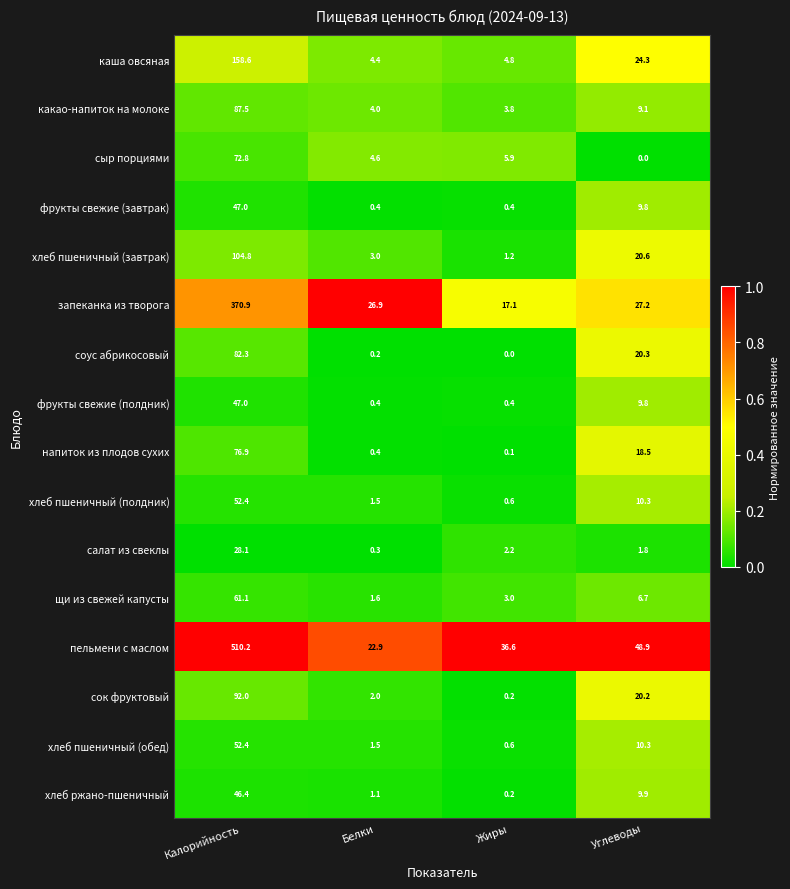

The фрукты свежие (завтрак) series shows 9.8 at Углеводы. True or false?

True